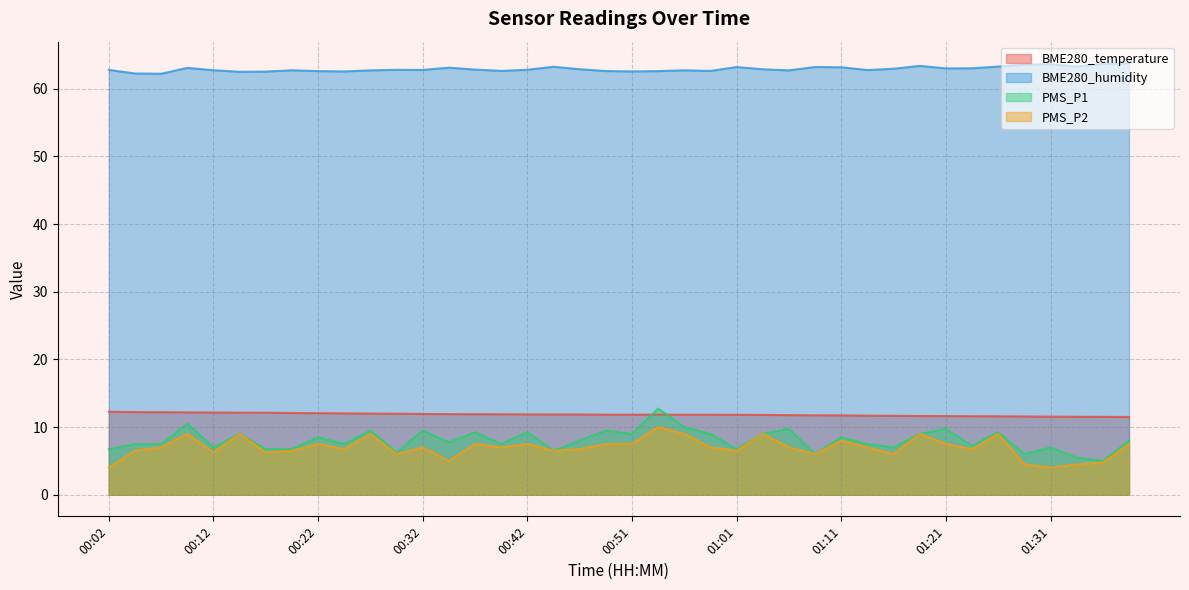

What is the sum of all PMS_P1 values?

322.8